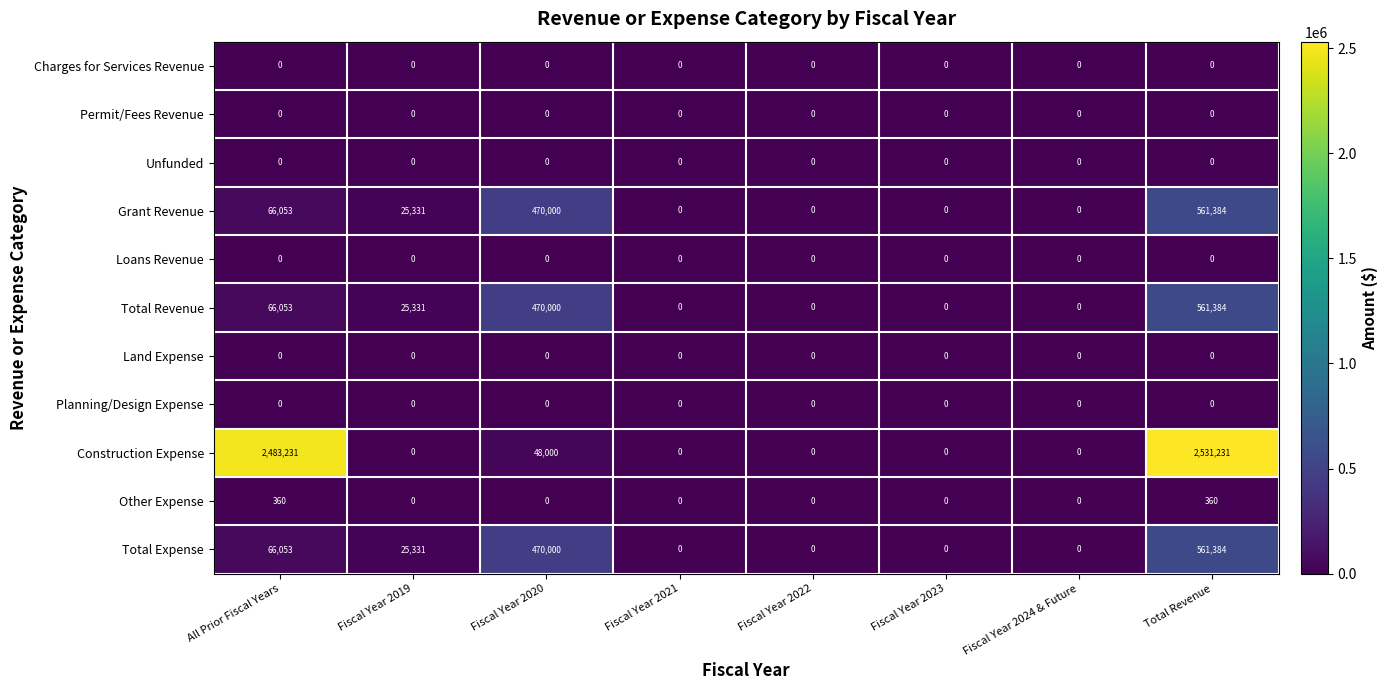

True or false: Construction Expense has a value of 0 at Fiscal Year 2024 & Future.

True